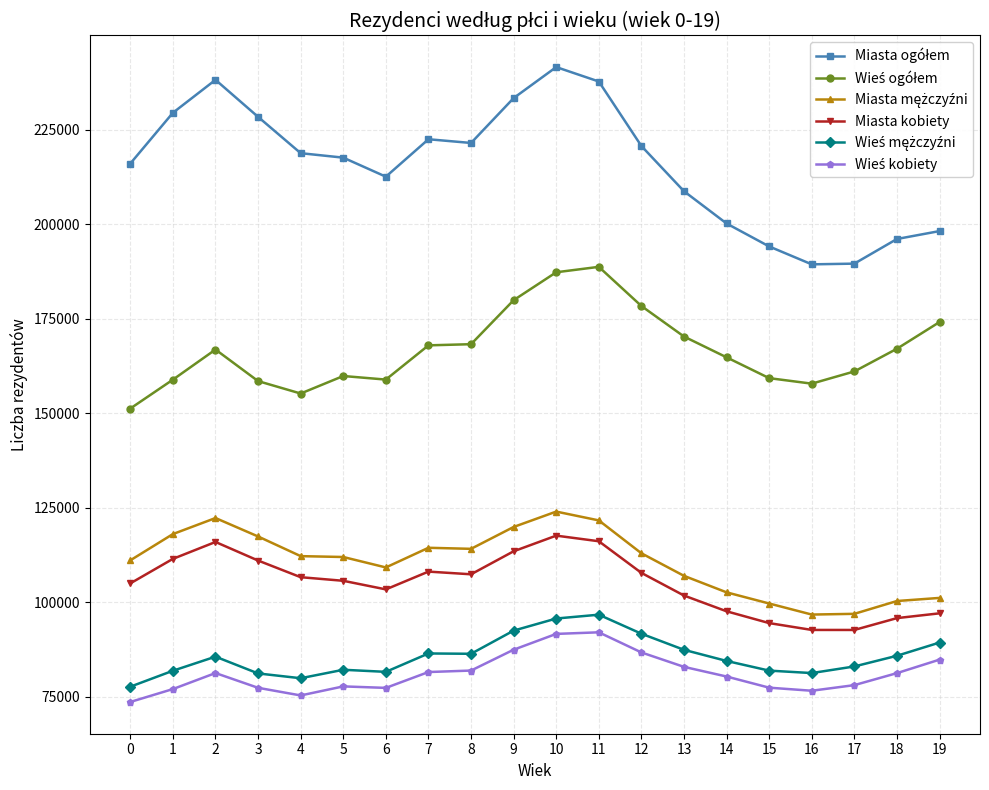

What is the difference between the Miasta kobiety values at 1 and 14?

13873